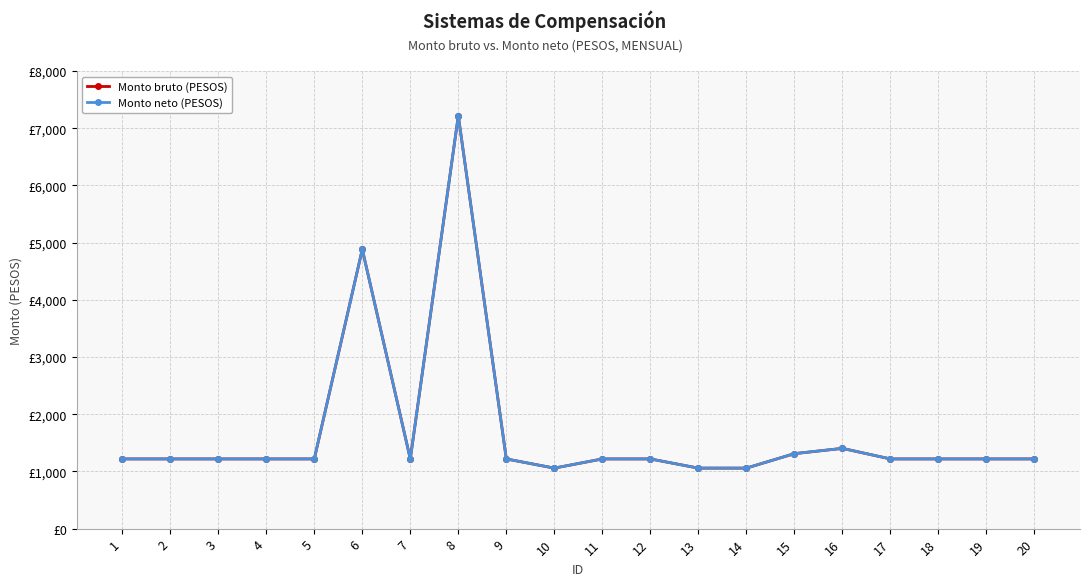

What is the difference between the maximum and minimum values in the Monto neto (PESOS) series?

6159.8